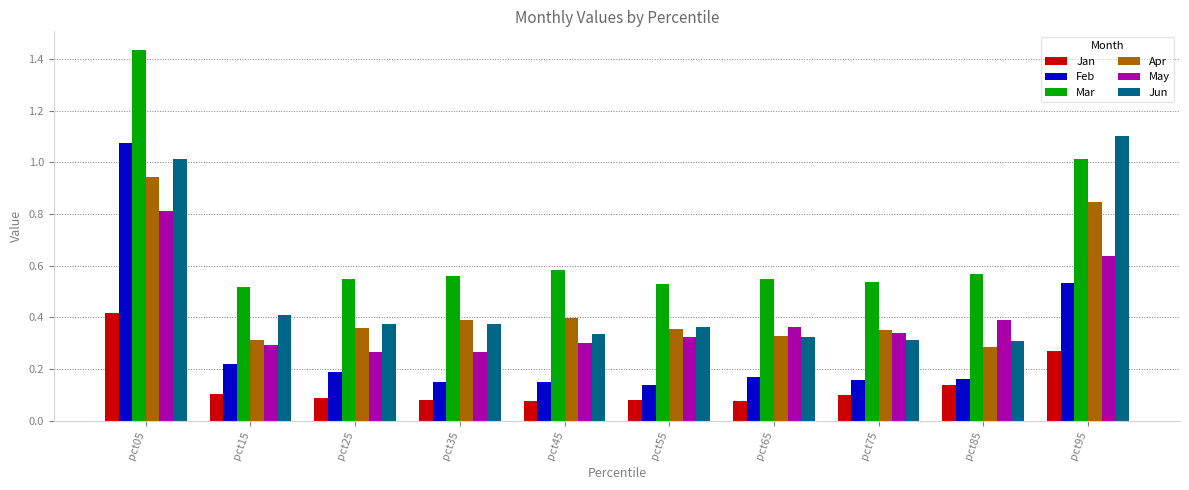

What is the average value of the Mar series?

0.7